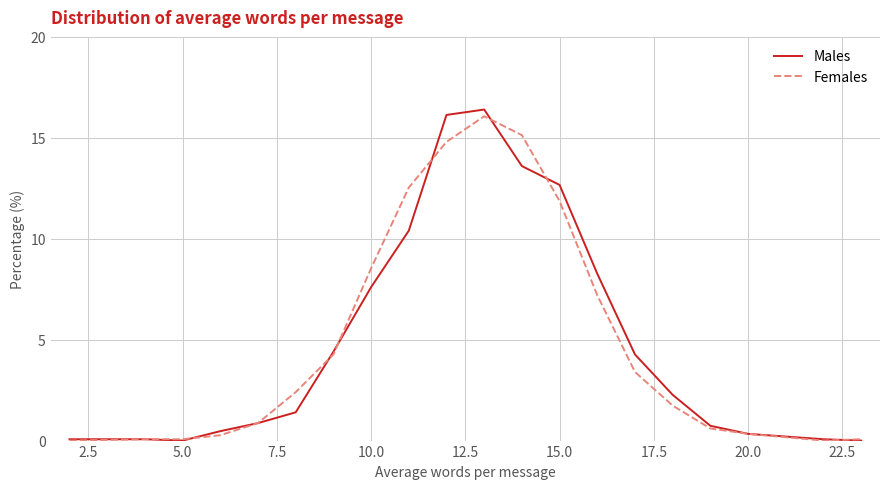

Which series has the largest range (max minus min)?

Males